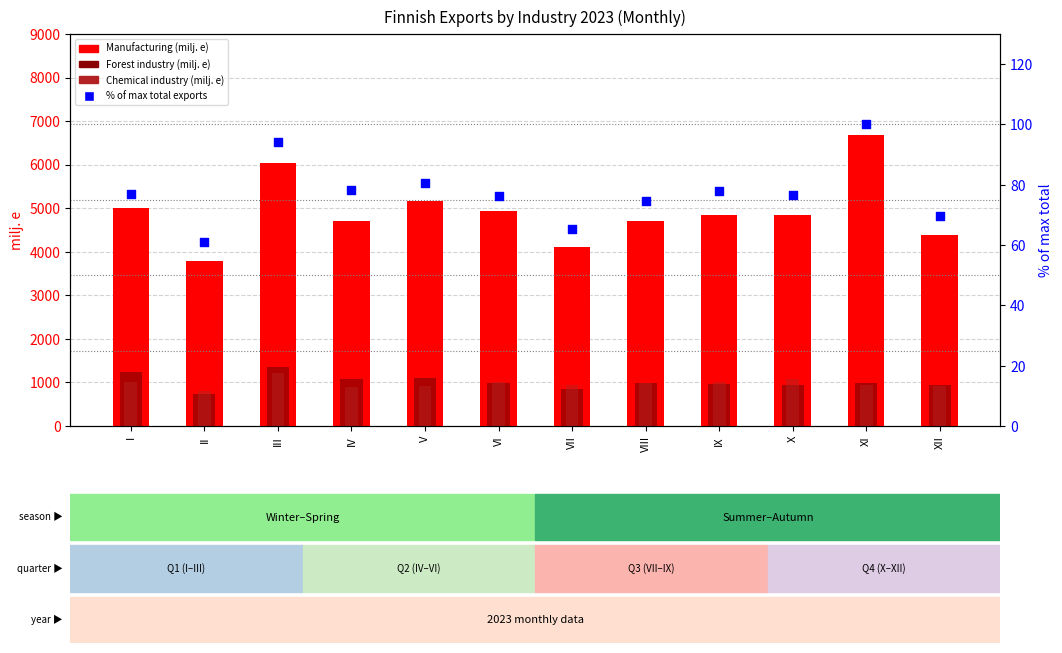

What is the total value across all series at I?

7335.2